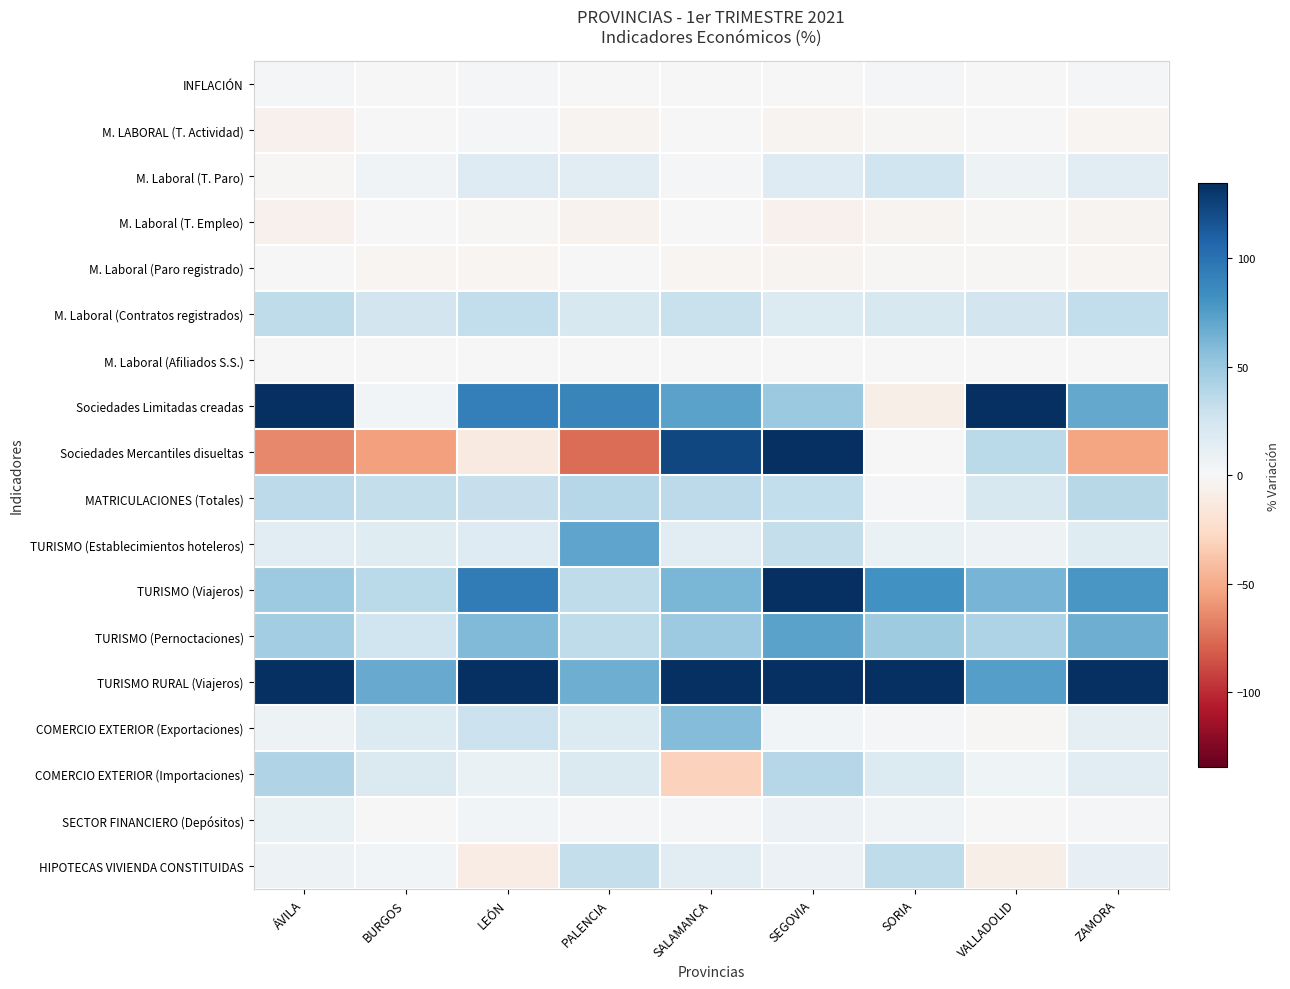

Reading left to right, extract all data points from this chart.

INFLACIÓN: ÁVILA=1.1	BURGOS=1.0	LEÓN=1.1	PALENCIA=0.9	SALAMANCA=0.9	SEGOVIA=0.8	SORIA=1.4	VALLADOLID=0.9	ZAMORA=1.1
M. LABORAL (T. Actividad): ÁVILA=-6.2	BURGOS=0.5	LEÓN=1.1	PALENCIA=-3.4	SALAMANCA=0.2	SEGOVIA=-3.9	SORIA=-2.0	VALLADOLID=-0.5	ZAMORA=-2.3
M. Laboral (T. Paro): ÁVILA=-1.6	BURGOS=5.1	LEÓN=17.0	PALENCIA=14.1	SALAMANCA=3.1	SEGOVIA=17.2	SORIA=26.9	VALLADOLID=6.4	ZAMORA=14.3
M. Laboral (T. Empleo): ÁVILA=-5.8	BURGOS=-0.0	LEÓN=-1.3	PALENCIA=-4.8	SALAMANCA=-0.4	SEGOVIA=-5.4	SORIA=-4.2	VALLADOLID=-1.3	ZAMORA=-4.1
M. Laboral (Paro registrado): ÁVILA=-0.9	BURGOS=-2.1	LEÓN=-2.9	PALENCIA=-0.9	SALAMANCA=-3.0	SEGOVIA=-3.3	SORIA=-1.8	VALLADOLID=-1.3	ZAMORA=-2.5
M. Laboral (Contratos registrados): ÁVILA=34.1	BURGOS=24.6	LEÓN=33.4	PALENCIA=22.0	SALAMANCA=30.1	SEGOVIA=18.8	SORIA=22.0	VALLADOLID=25.0	ZAMORA=32.6
M. Laboral (Afiliados S.S.): ÁVILA=-0.0	BURGOS=0.7	LEÓN=0.6	PALENCIA=-0.3	SALAMANCA=0.3	SEGOVIA=0.3	SORIA=0.6	VALLADOLID=0.2	ZAMORA=-0.2
Sociedades Limitadas creadas: ÁVILA=240.0	BURGOS=3.2	LEÓN=92.3	PALENCIA=88.9	SALAMANCA=71.4	SEGOVIA=50.0	SORIA=-7.7	VALLADOLID=138.5	ZAMORA=68.4
Sociedades Mercantiles disueltas: ÁVILA=-64.3	BURGOS=-55.2	LEÓN=-11.8	PALENCIA=-75.0	SALAMANCA=122.2	SEGOVIA=200.0	SORIA=0.0	VALLADOLID=35.7	ZAMORA=-52.9
MATRICULACIONES (Totales): ÁVILA=35.1	BURGOS=31.7	LEÓN=30.6	PALENCIA=38.1	SALAMANCA=35.0	SEGOVIA=33.0	SORIA=2.0	VALLADOLID=21.8	ZAMORA=37.7
TURISMO (Establecimientos hoteleros): ÁVILA=13.8	BURGOS=16.5	LEÓN=16.9	PALENCIA=70.4	SALAMANCA=15.2	SEGOVIA=32.1	SORIA=9.0	VALLADOLID=6.8	ZAMORA=16.7
TURISMO (Viajeros): ÁVILA=49.1	BURGOS=36.7	LEÓN=94.0	PALENCIA=34.0	SALAMANCA=61.7	SEGOVIA=133.8	SORIA=81.5	VALLADOLID=62.2	ZAMORA=77.9
TURISMO (Pernoctaciones): ÁVILA=47.1	BURGOS=26.6	LEÓN=59.6	PALENCIA=33.9	SALAMANCA=49.1	SEGOVIA=71.8	SORIA=48.0	VALLADOLID=42.0	ZAMORA=65.5
TURISMO RURAL (Viajeros): ÁVILA=134.4	BURGOS=67.8	LEÓN=646.4	PALENCIA=65.7	SALAMANCA=165.6	SEGOVIA=178.9	SORIA=364.6	VALLADOLID=74.3	ZAMORA=179.3
COMERCIO EXTERIOR (Exportaciones): ÁVILA=6.4	BURGOS=17.9	LEÓN=28.8	PALENCIA=17.9	SALAMANCA=58.2	SEGOVIA=3.2	SORIA=1.6	VALLADOLID=-1.9	ZAMORA=13.6
COMERCIO EXTERIOR (Importaciones): ÁVILA=40.4	BURGOS=19.3	LEÓN=9.3	PALENCIA=18.9	SALAMANCA=-31.2	SEGOVIA=38.4	SORIA=18.3	VALLADOLID=5.7	ZAMORA=13.8
SECTOR FINANCIERO (Depósitos): ÁVILA=8.8	BURGOS=0.4	LEÓN=3.9	PALENCIA=2.0	SALAMANCA=2.6	SEGOVIA=7.6	SORIA=4.4	VALLADOLID=-0.5	ZAMORA=2.5
HIPOTECAS VIVIENDA CONSTITUIDAS: ÁVILA=7.3	BURGOS=3.4	LEÓN=-9.7	PALENCIA=32.4	SALAMANCA=13.9	SEGOVIA=7.4	SORIA=34.1	VALLADOLID=-8.1	ZAMORA=10.7